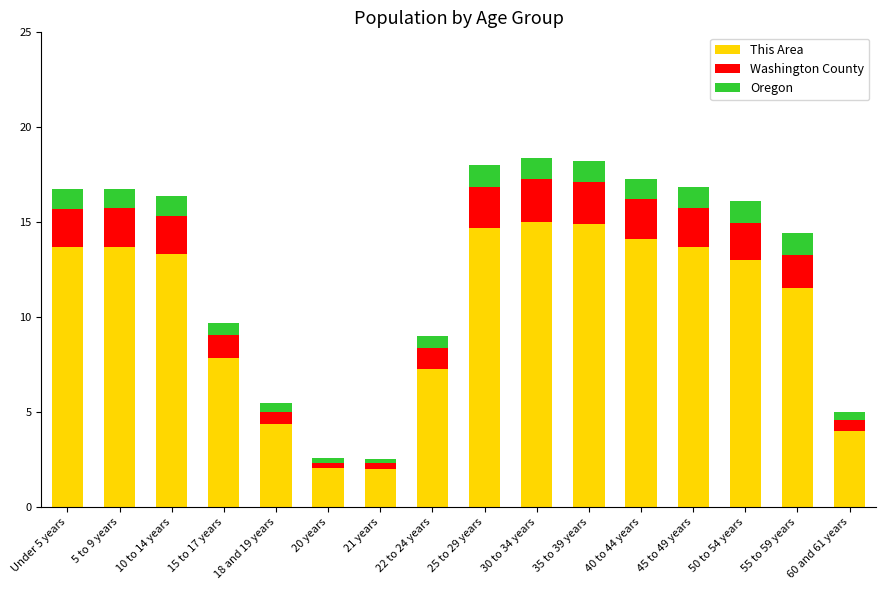

What is the total value across all series at 55 to 59 years?

14.4